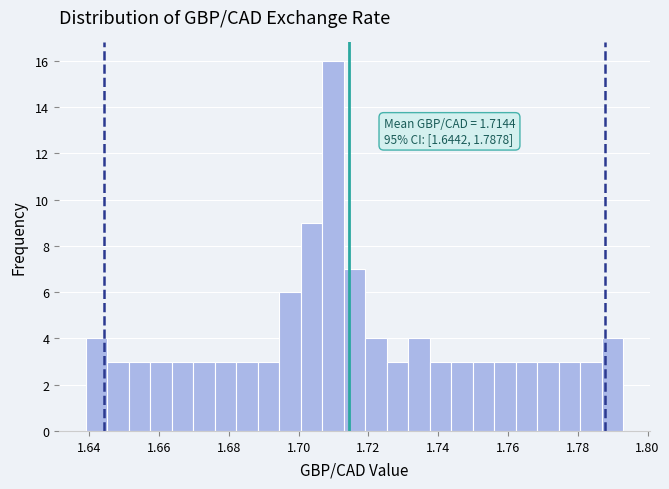

Read against the x-axis, roughly where is the centre of the tallest bar?

1.710